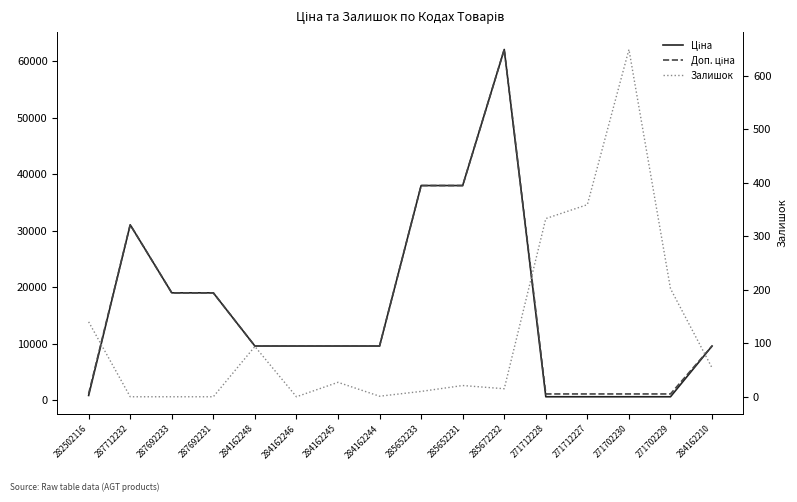

True or false: Доп. ціна and Залишок intersect in this chart.

False